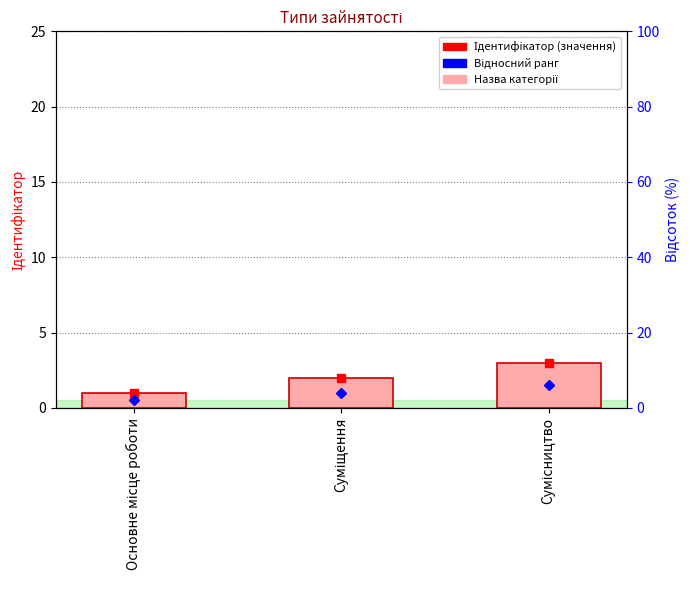

What is the label of the 2nd bar from the right?

Суміщення